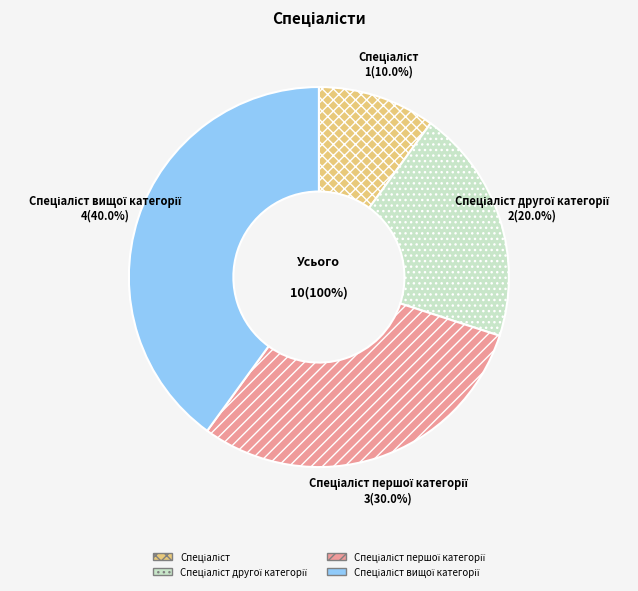

To the nearest percent, what is the combined percentage of Спеціаліст вищої категорії and Спеціаліст першої категорії?

70%